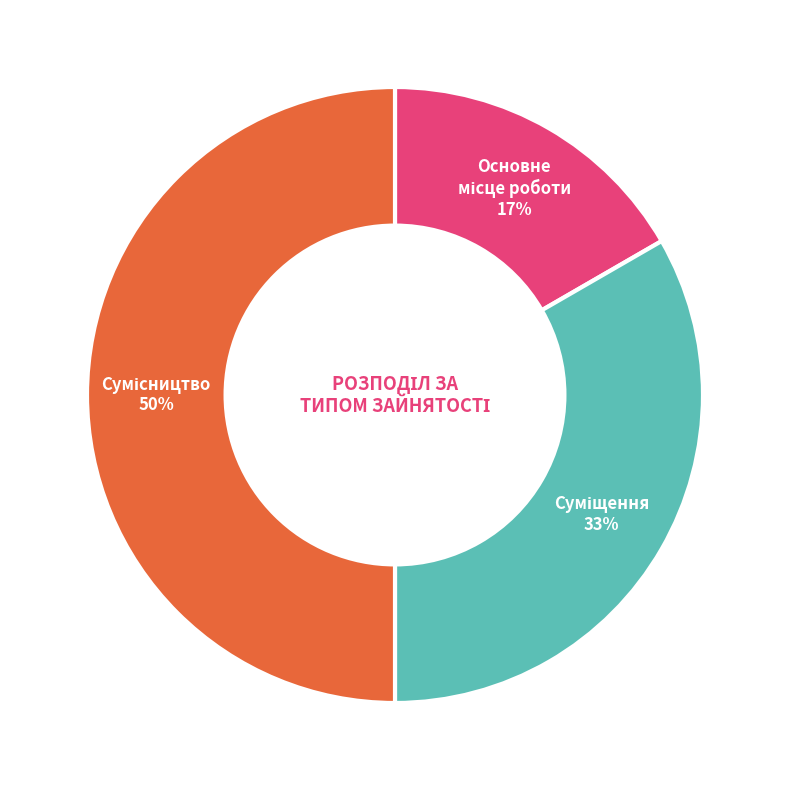

To the nearest percent, what is the average slice percentage?

33%